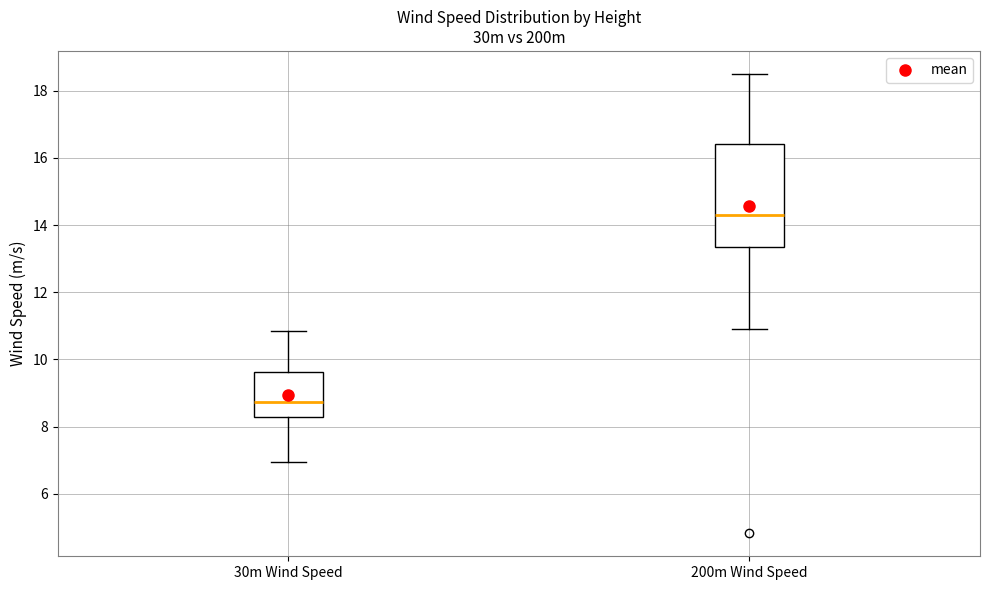

Reading left to right, read every box against the y-axis: the position of its median line, the range the box covers, and the ends of its whiskers. The values are not printed on the chart, so give them approximately, as read against the axis.

30m Wind Speed: median 8.8, box 8.2 to 9.6, whiskers 7.0 to 10.8
200m Wind Speed: median 14.2, box 13.4 to 16.4, whiskers 11.0 to 18.6